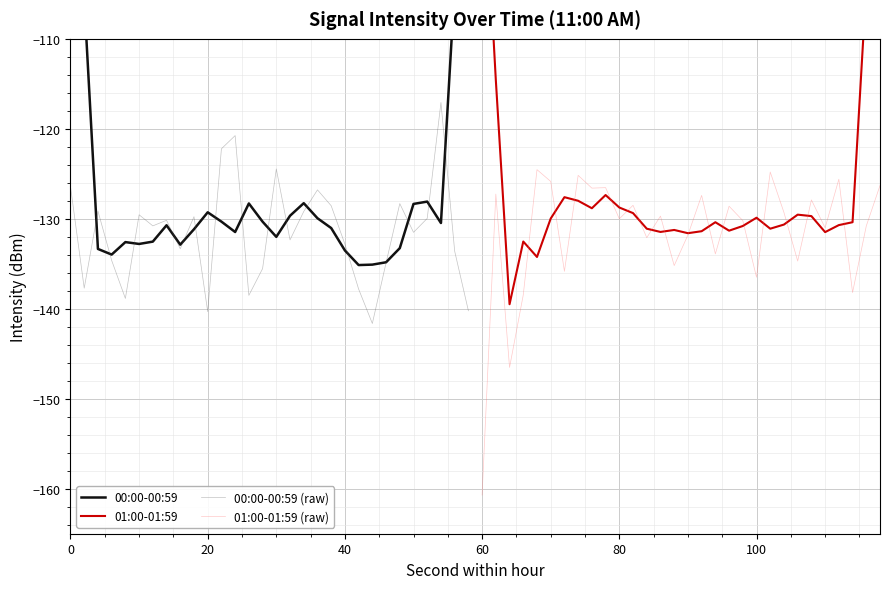

What is the maximum value for 00:00-00:59 (raw)?

-117.1